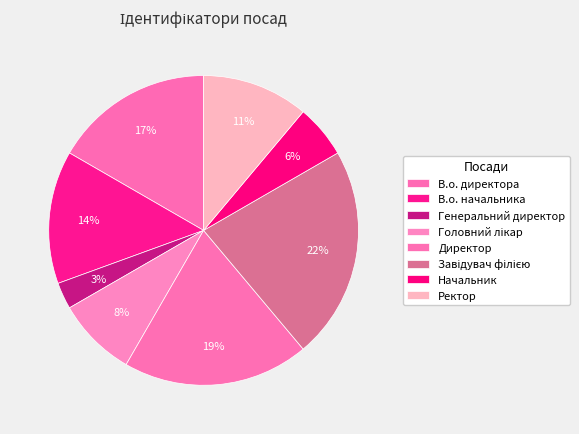

What is the change in value from Головний лікар to Начальник?

-1